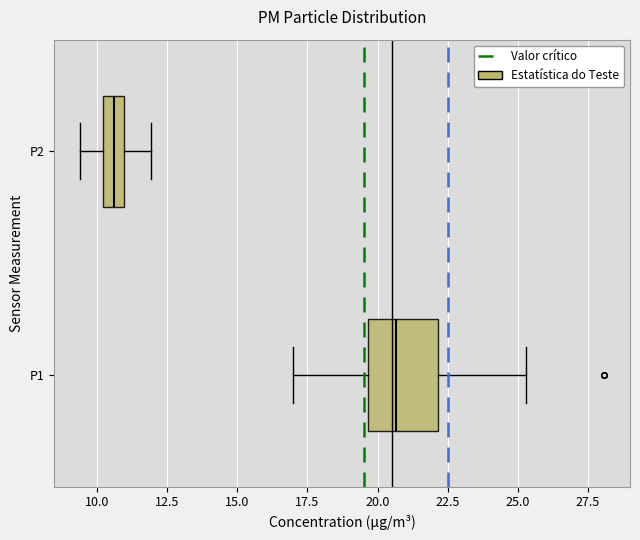

Which box has the furthest to the left median line?

P2